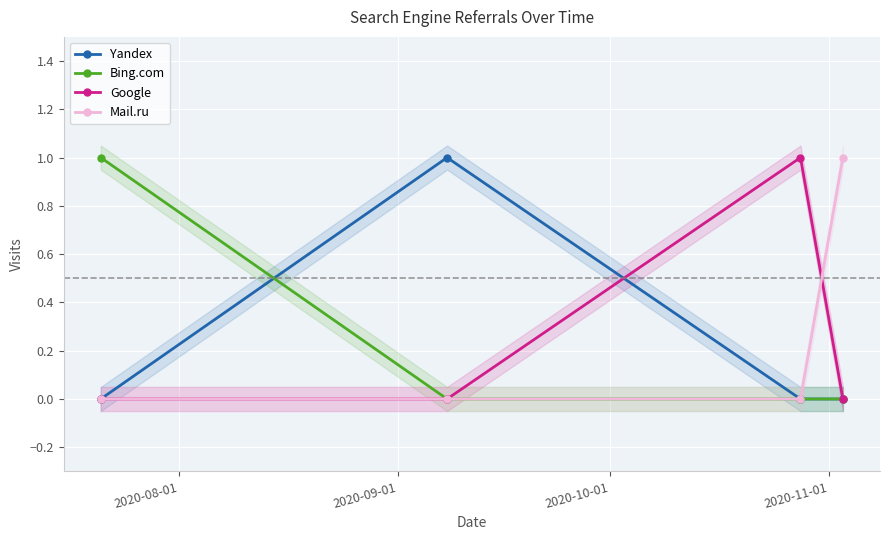

What is the value of the Google point at the 3rd from the left?

1